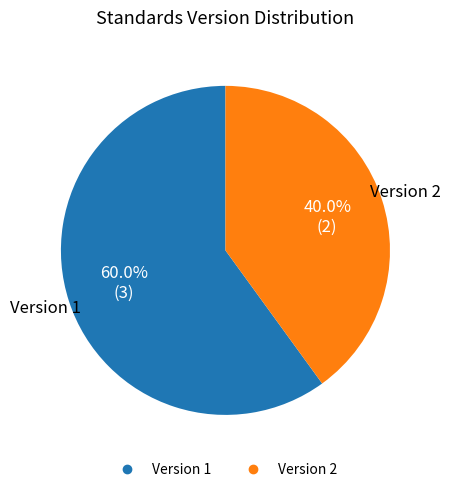

Is there any slice that represents more than half of the pie?

Yes